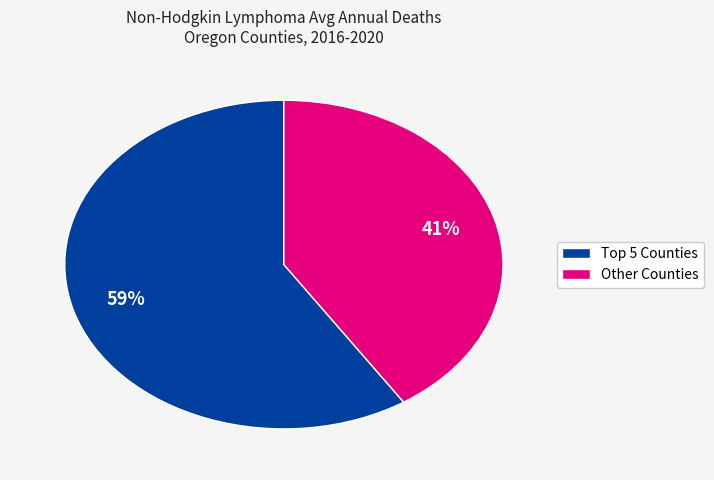

Which slice is the largest?

Top 5 Counties